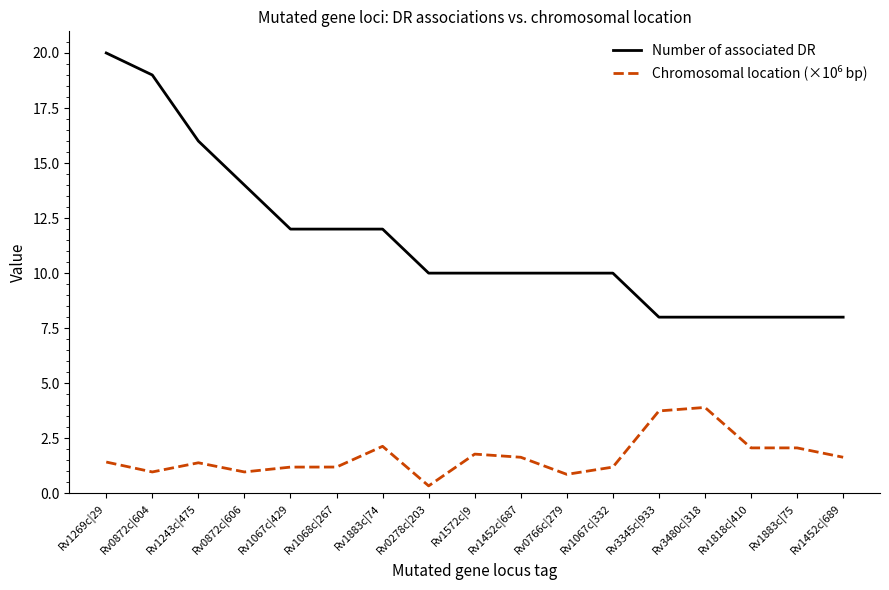

The Number of associated DR series shows 16.5 at Rv1068c|267. True or false?

False